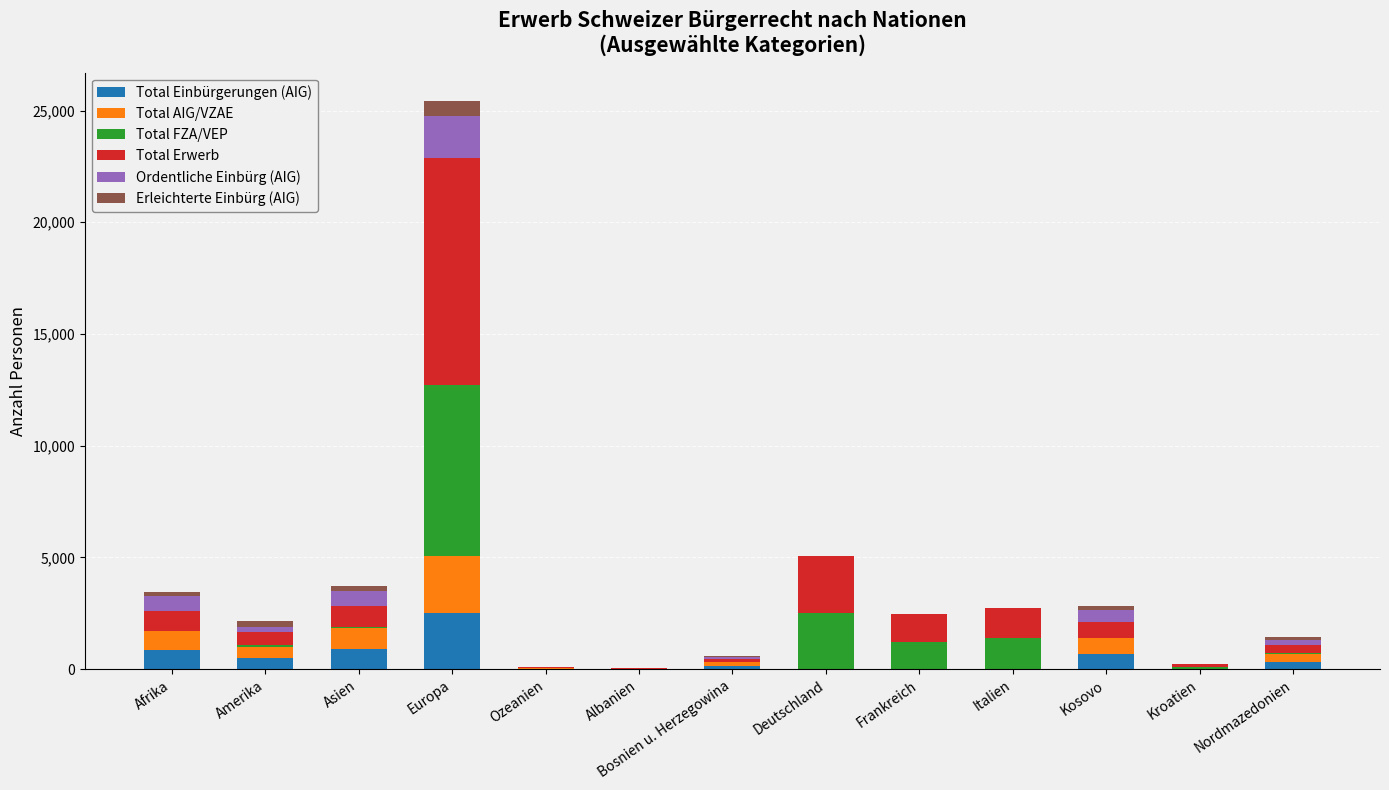

Does the chart contain stacked bars?

Yes